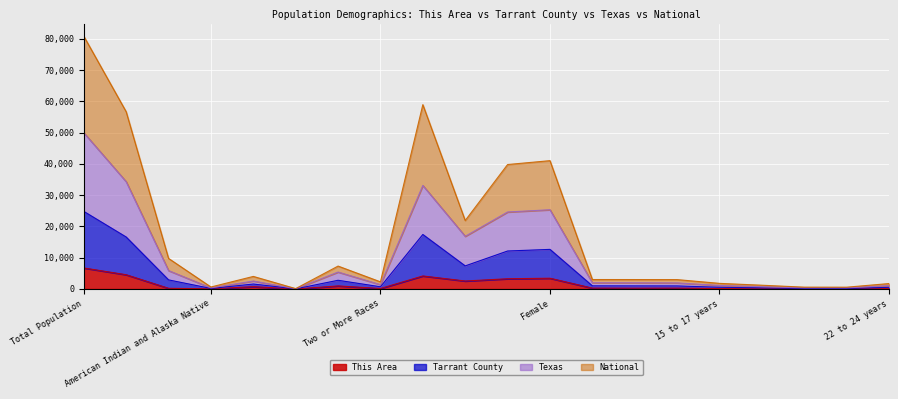

In Texas, how many points are lower than both neighbors (excluding endpoints)?

5